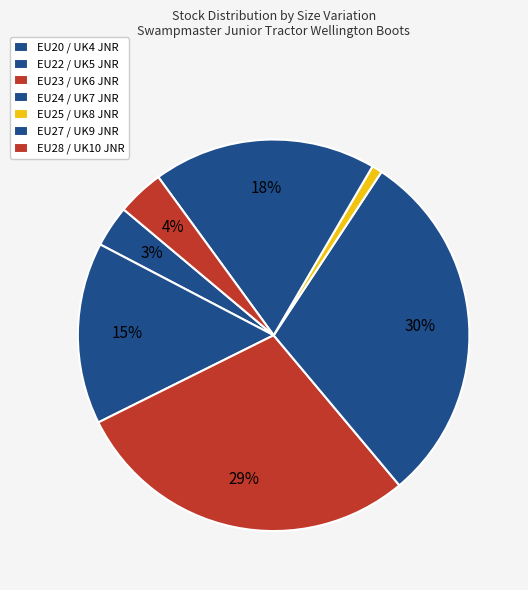

How many segments does this pie chart have?

7